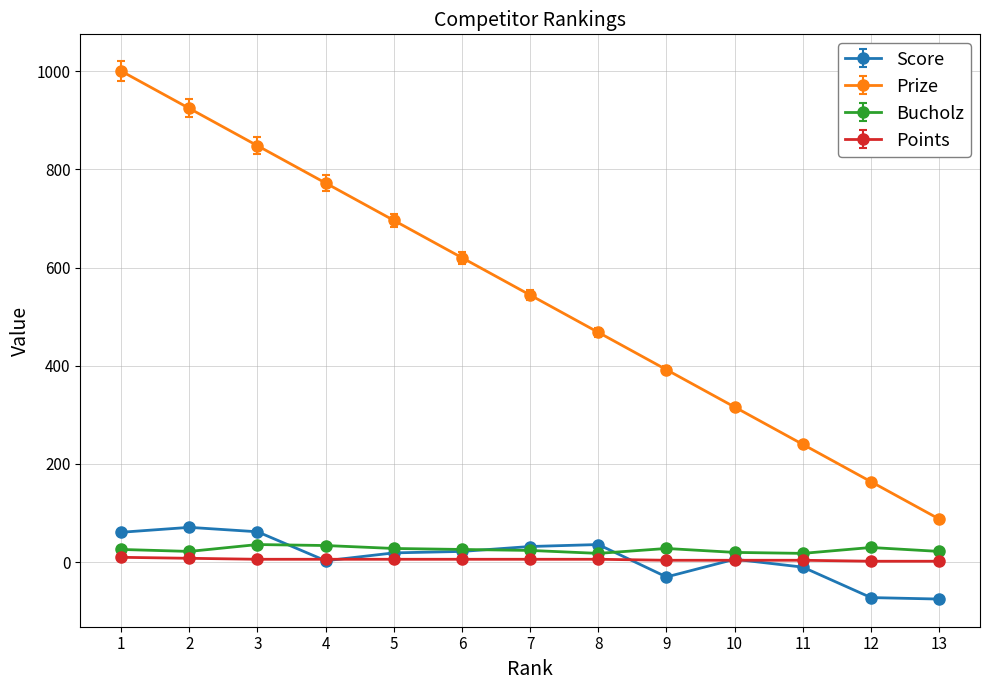

Which series has the largest total across all categories?

Prize